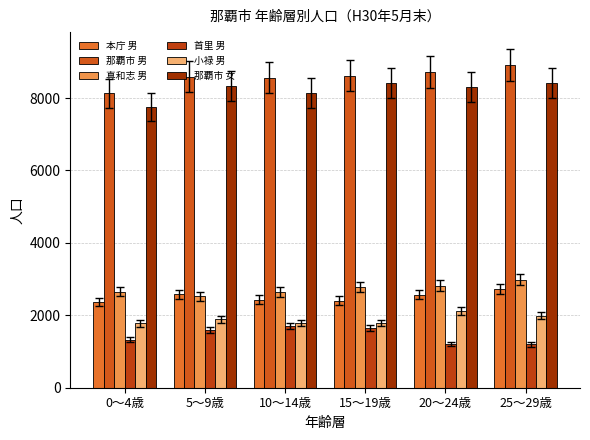

Between 0～4歳 and 5～9歳, which series saw the biggest shift?

那覇市 女